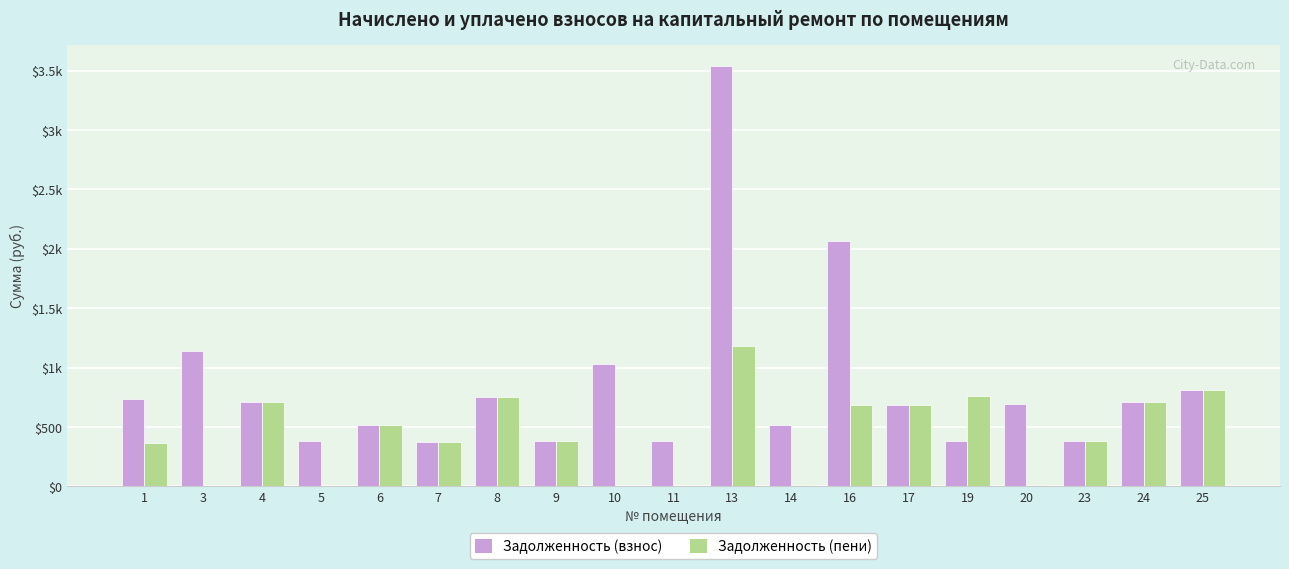

What are all the series names shown in the legend?

Задолженность (взнос), Задолженность (пени)